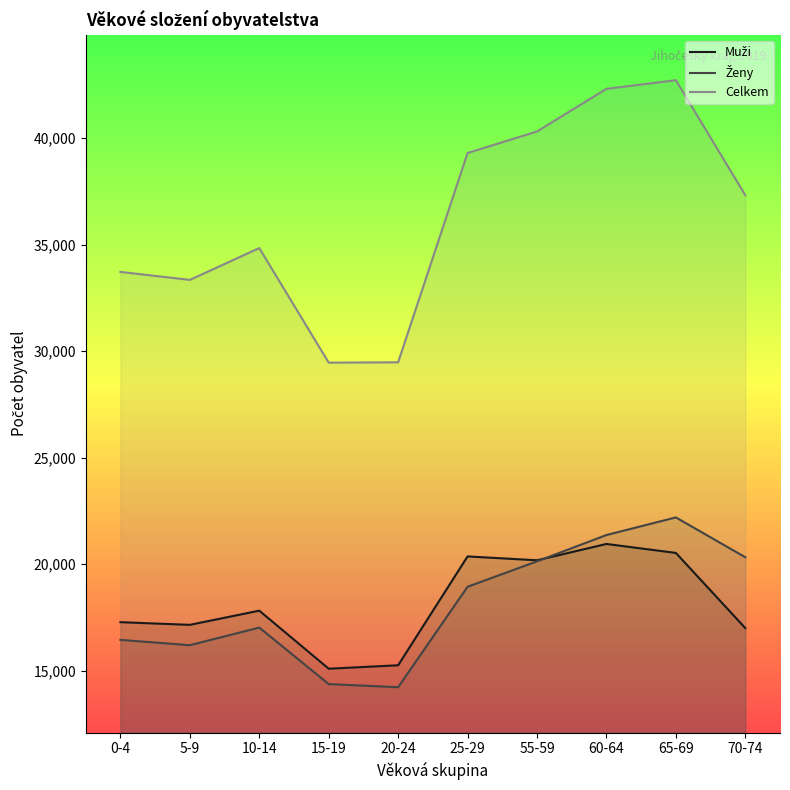

What is the difference between the maximum and minimum values in the Muži series?

5858